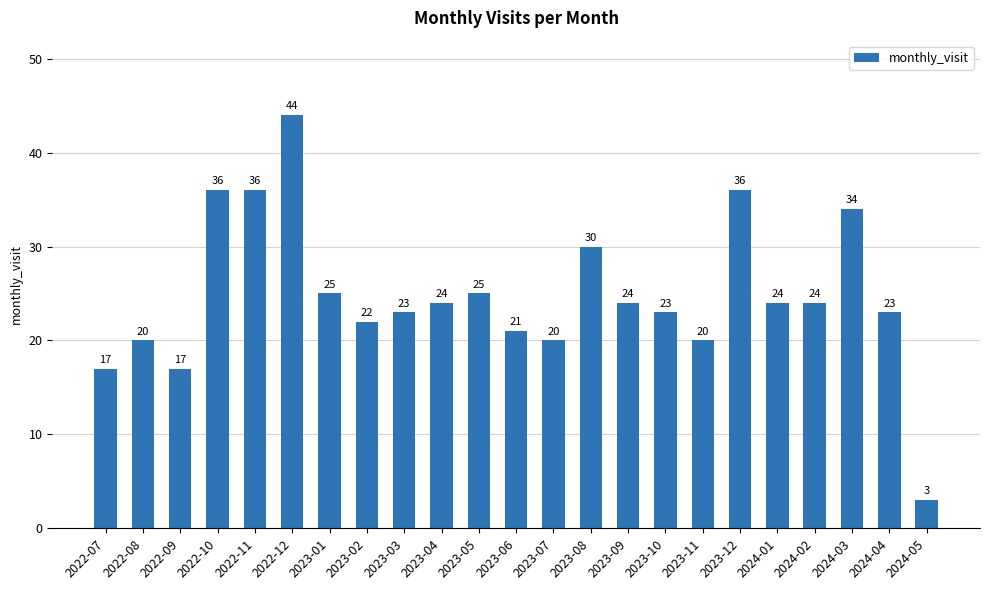

What is the ratio of the value at 2024-04 to the value at 2023-01?

0.9